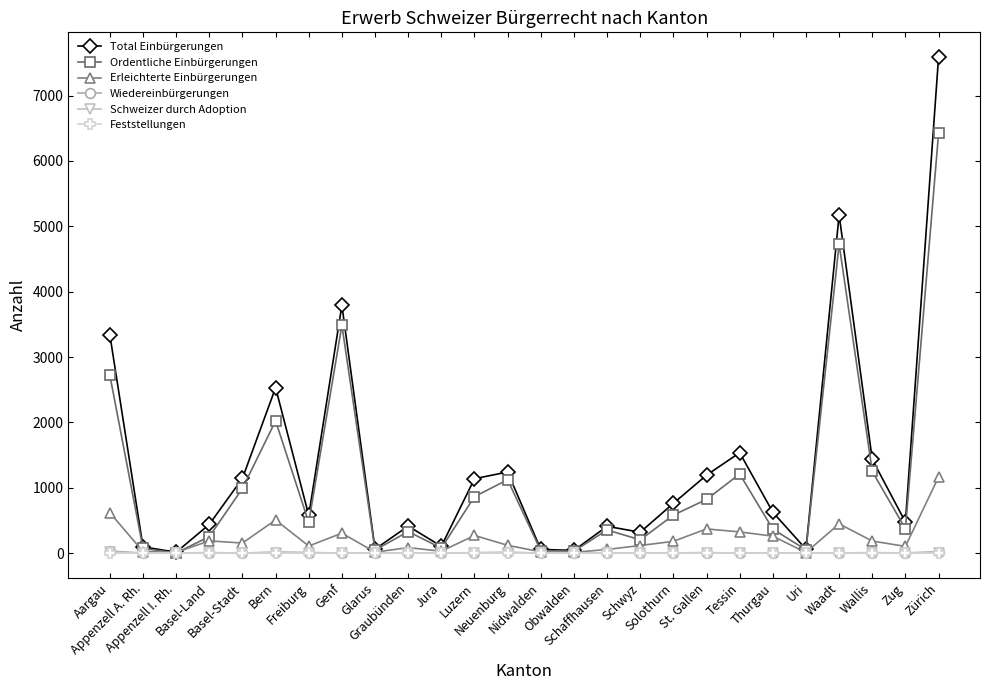

At which category is the sum across all series the highest?

Zürich